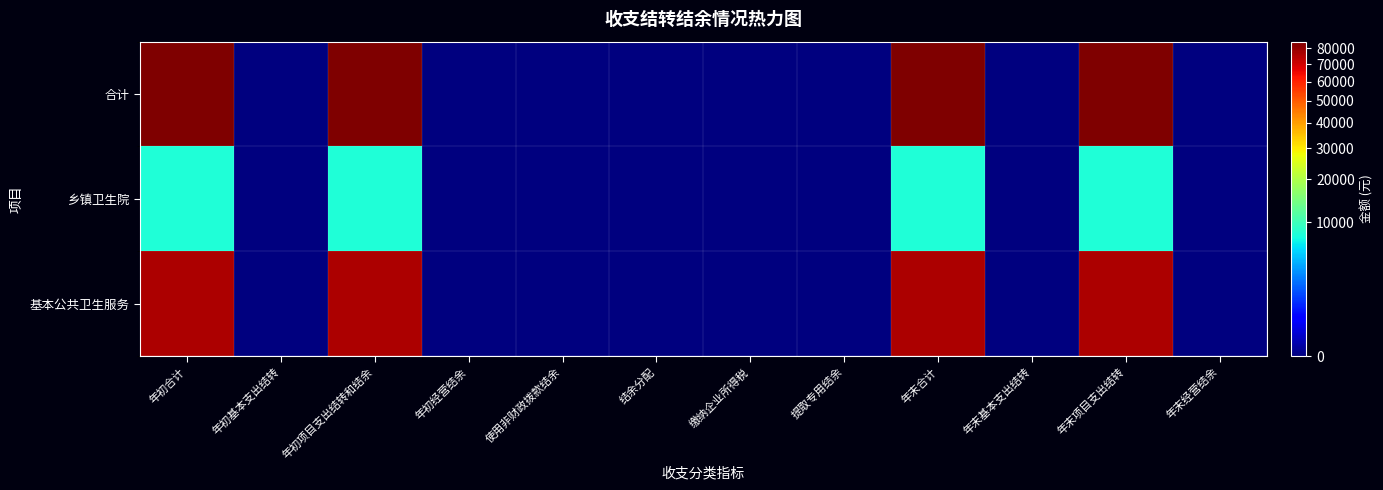

Count the number of data series in this chart.

3